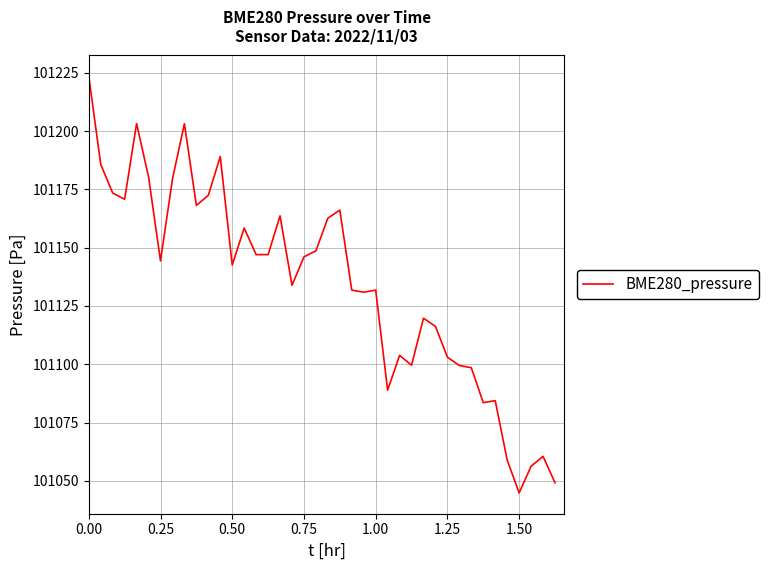

True or false: the data has more than 0 interior local peaks.

True